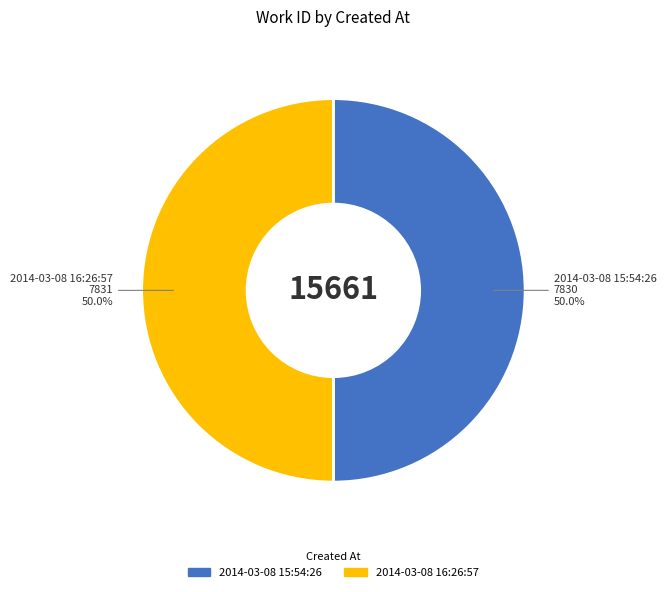

The 2014-03-08 15:54:26 slice represents 50% of the pie. True or false?

True